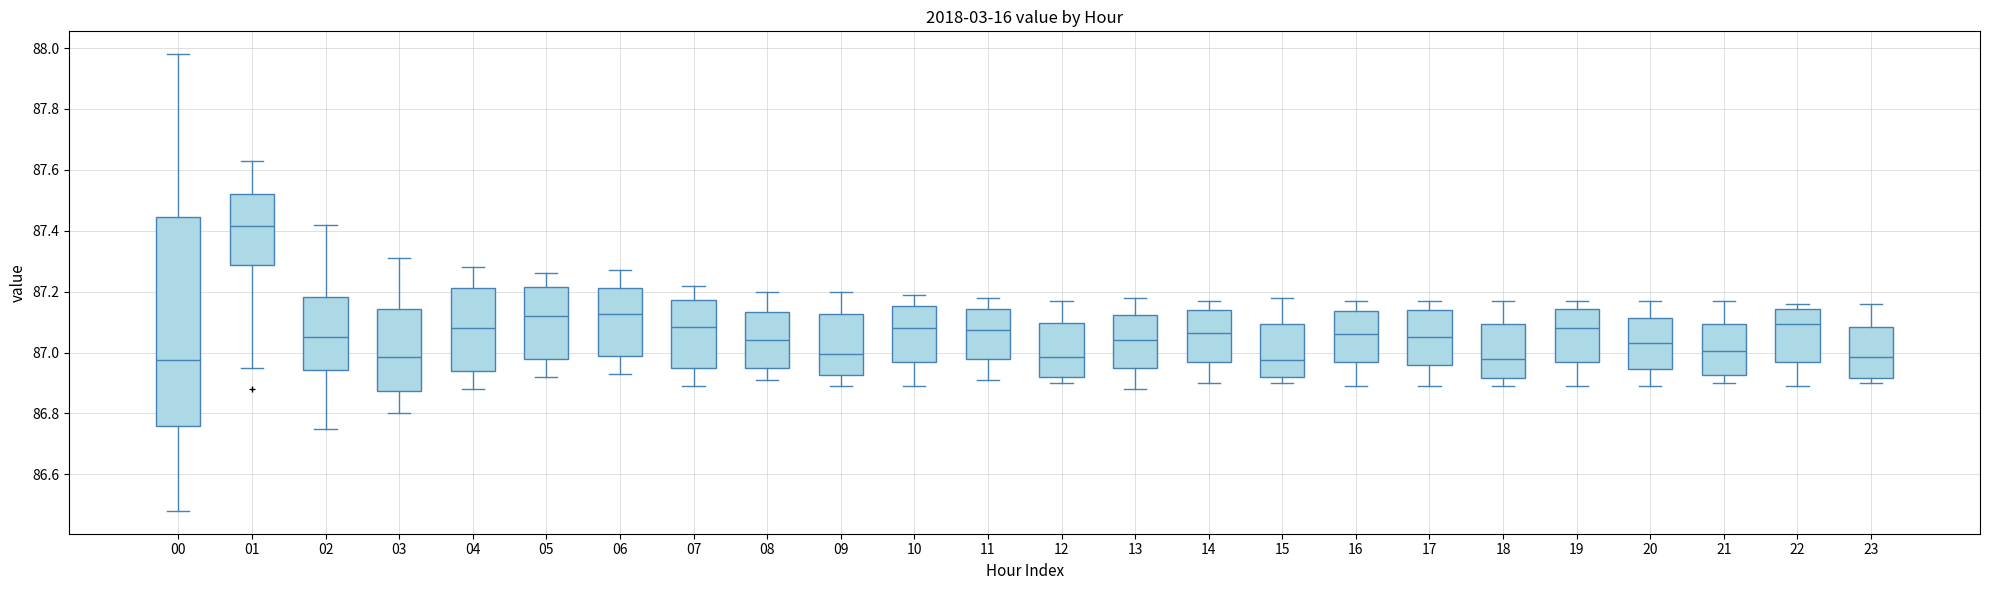

Where does the upper whisker of the box at x = 20 end on the y-axis? The values are not printed on the chart, so give them approximately, as read against the axis.

87.18